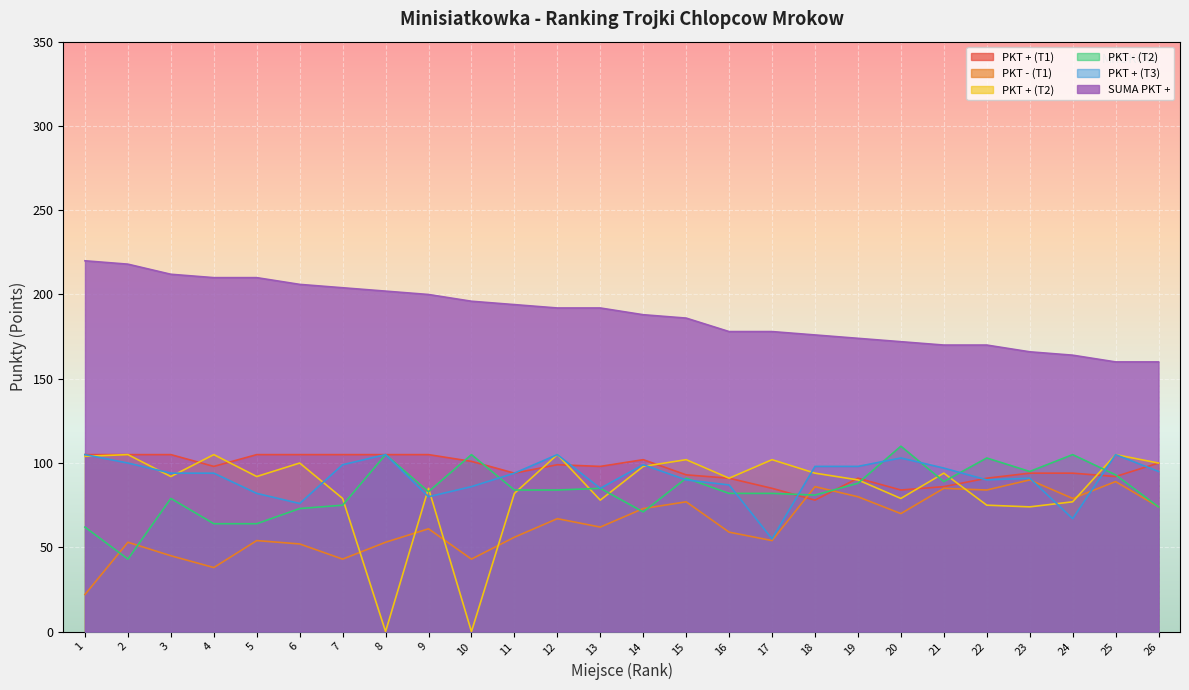

How many data points in PKT + (T2) are less than 92?

12